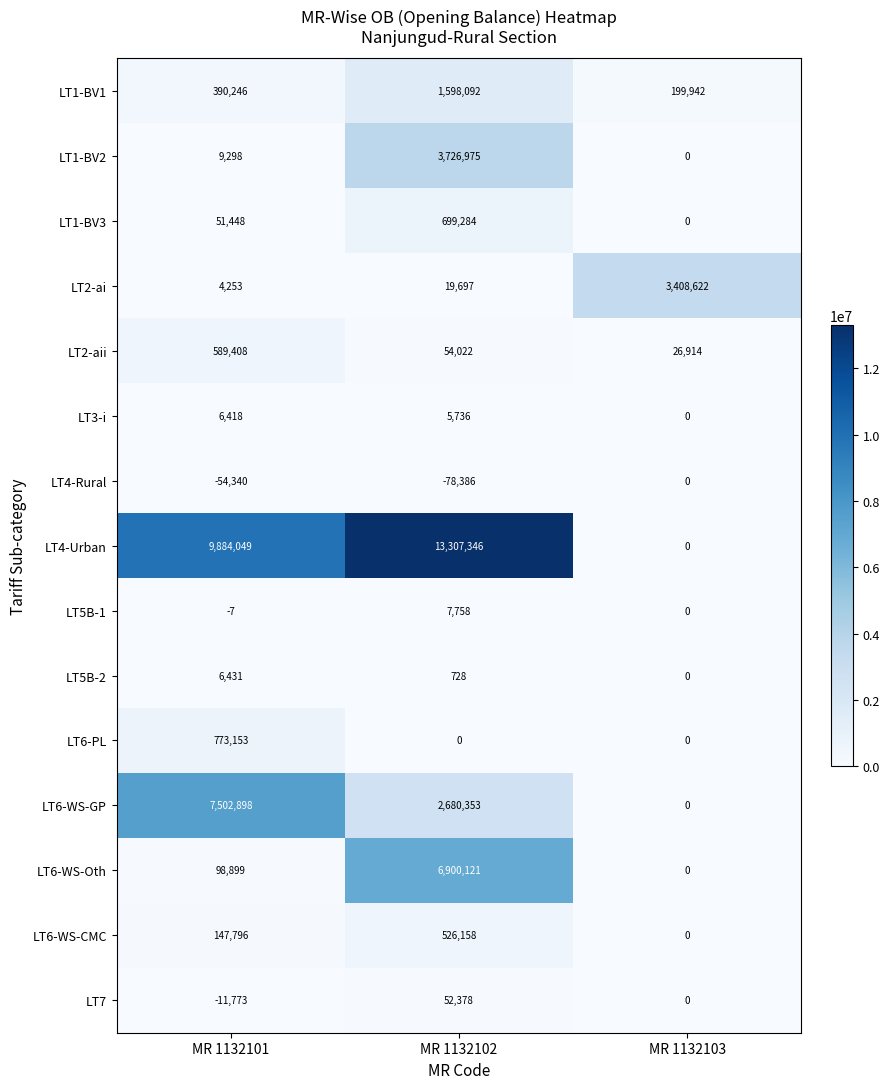

At how many categories does at least one series exceed 2827085?

3